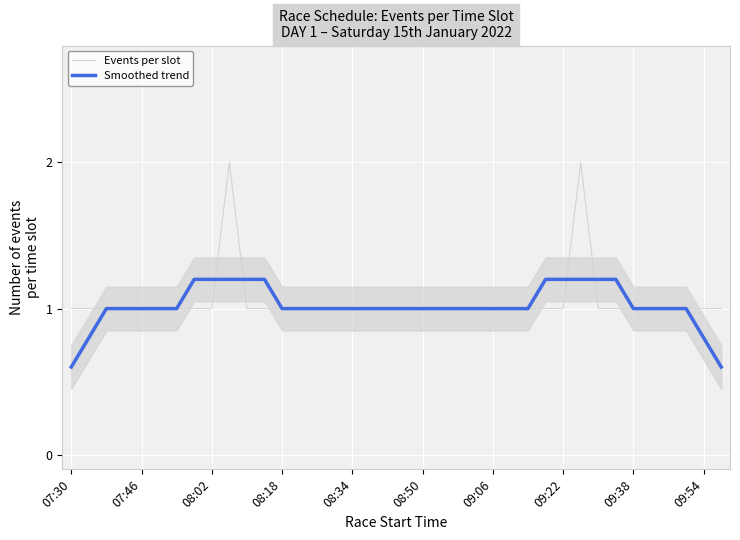

The value of Events per slot at 09:54 is 3.3. True or false?

False